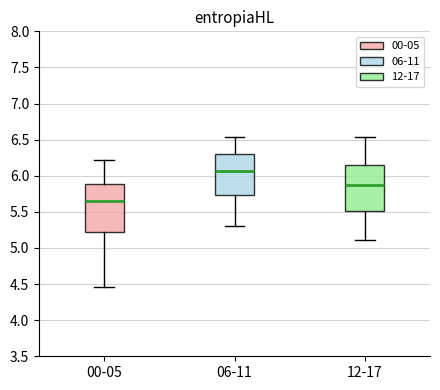

Where does the lower whisker of the box for 06-11 end on the y-axis? The values are not printed on the chart, so give them approximately, as read against the axis.

5.30